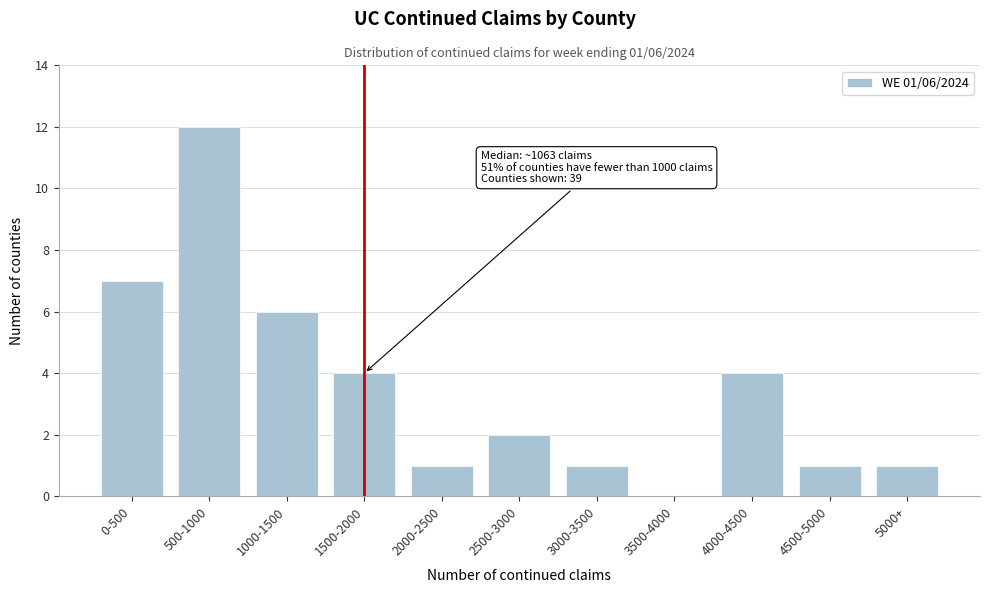

Reading left to right, transcribe all the data shown in this chart.

0-500=7	500-1000=12	1000-1500=6	1500-2000=4	2000-2500=1	2500-3000=2	3000-3500=1	3500-4000=0	4000-4500=4	4500-5000=1	5000+=1